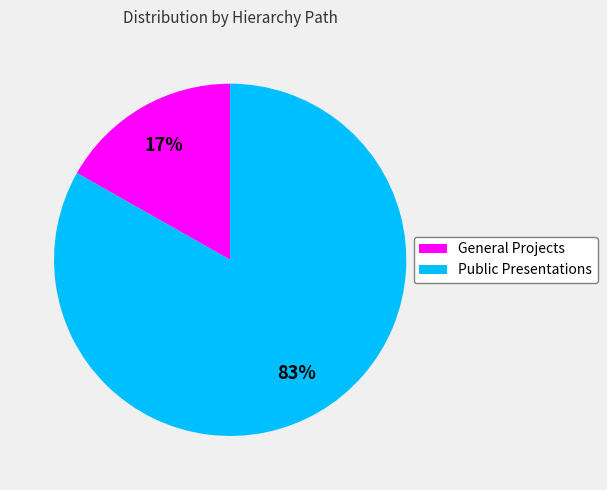

Does General Projects represent more than half of the total?

No